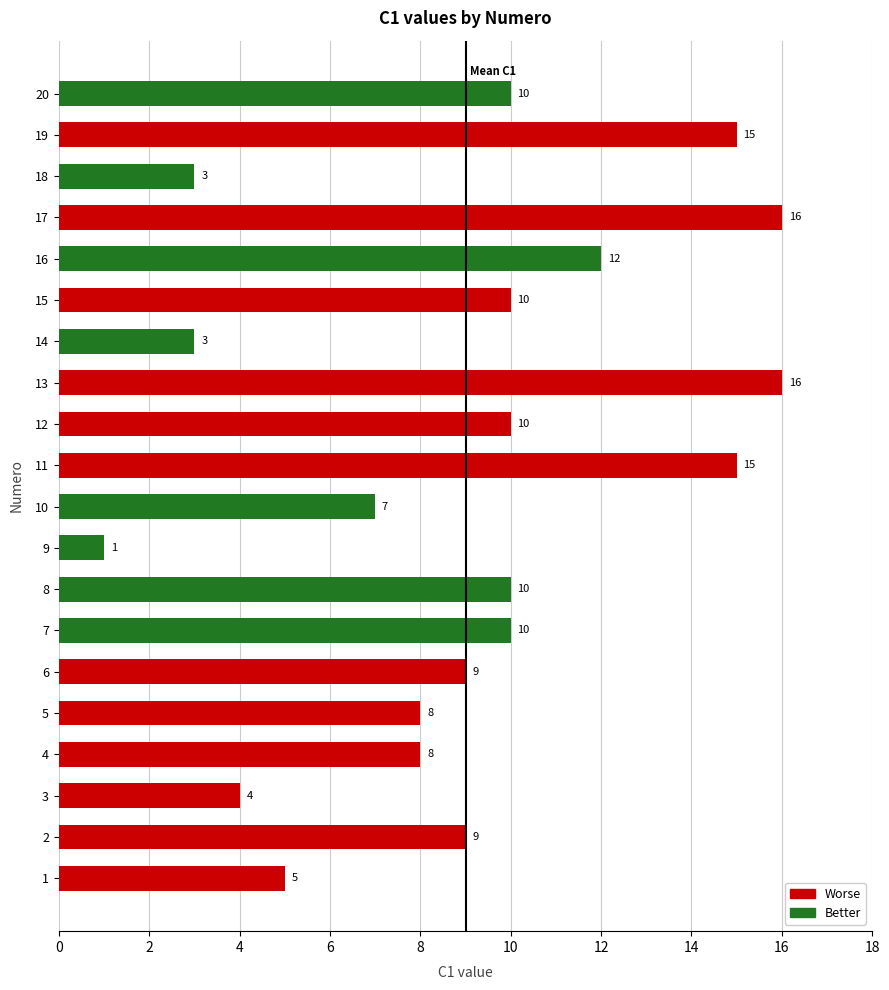

List the labels in order of value, smallest first.

9, 14, 18, 3, 1, 10, 4, 5, 2, 6, 7, 8, 12, 15, 20, 16, 11, 19, 13, 17